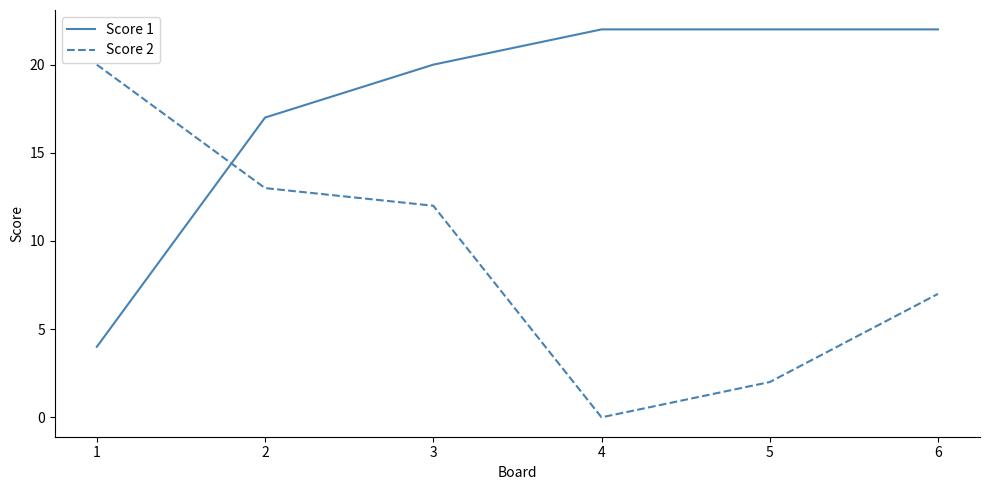

Rank the categories by Score 2 value from highest to lowest.

1, 2, 3, 6, 5, 4